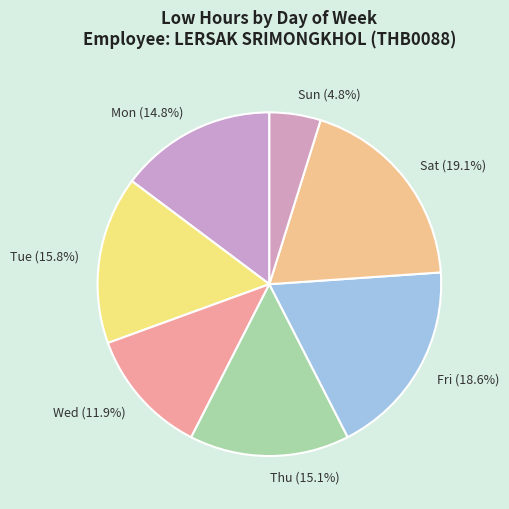

What is the ratio of the value at Sun to the value at Thu?

0.3